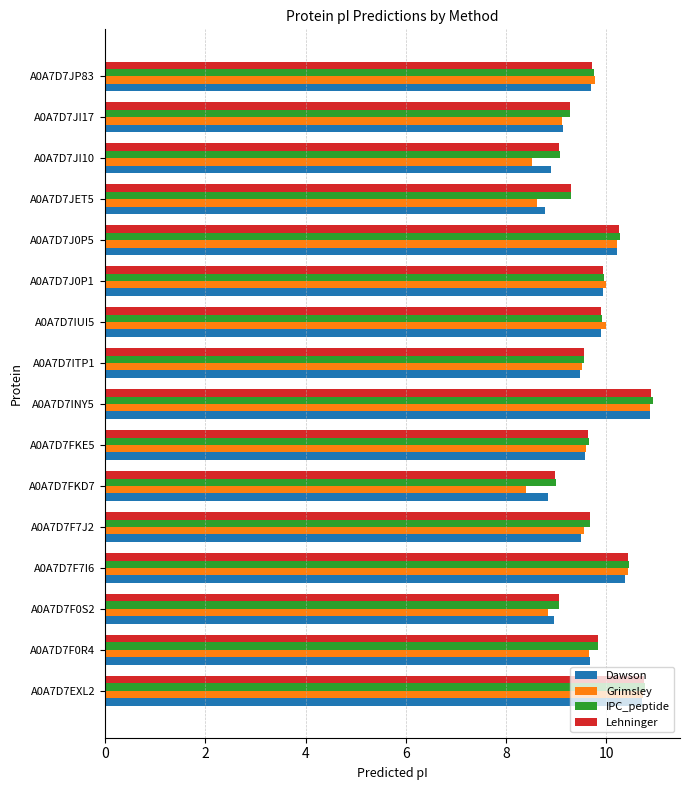

Is it true that Grimsley equals 10.0 at A0A7D7J0P1?

True